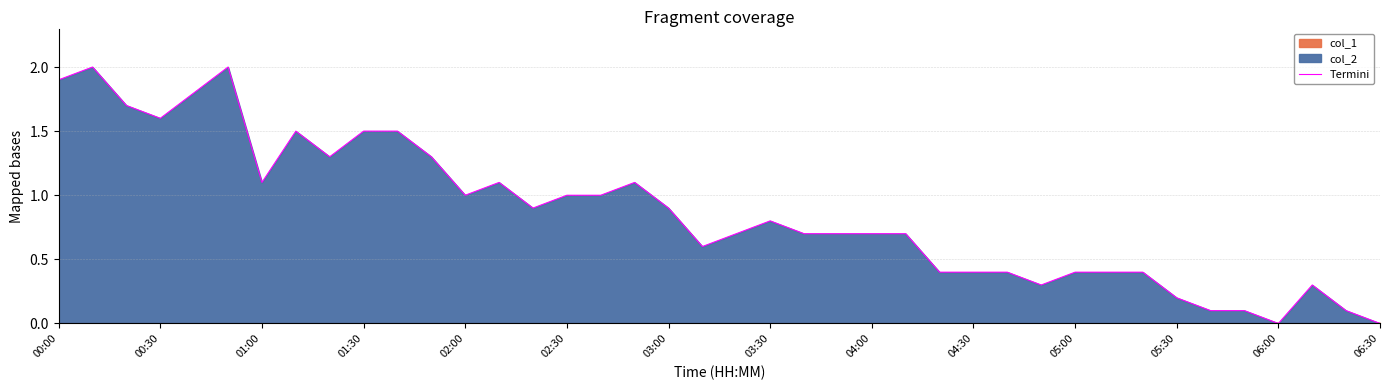

What is the value of the 31st point from the left?

0.4